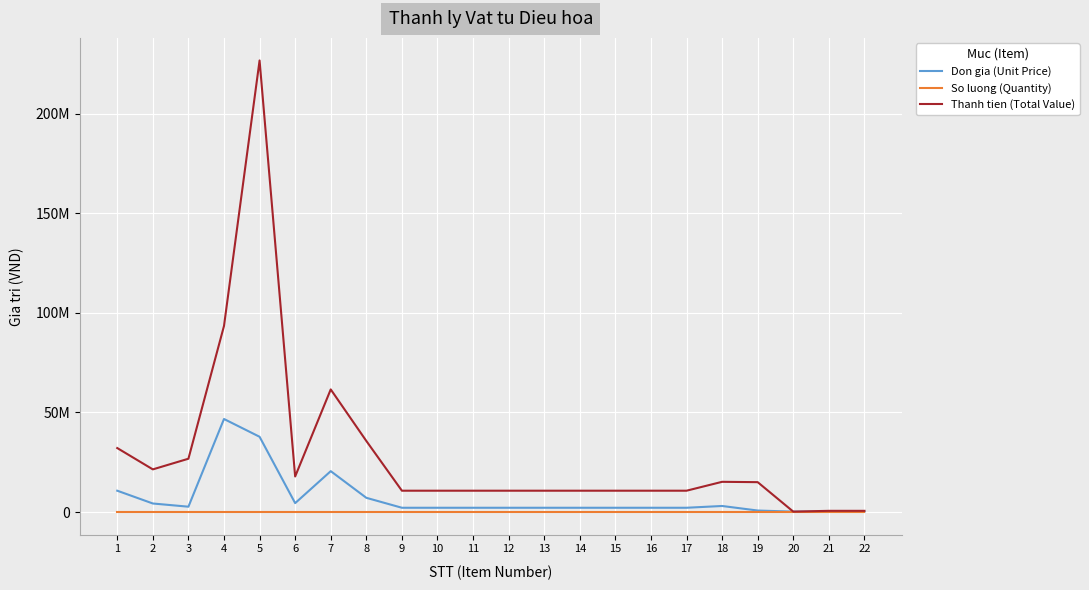

Is this an area chart (filled region under the line)?

No